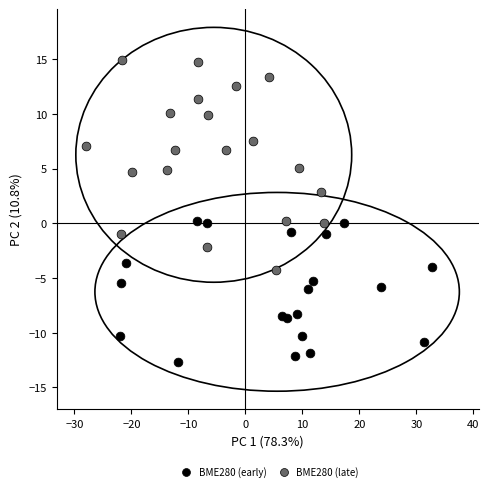

Which series reaches the maximum Y coordinate?

BME280 (late)